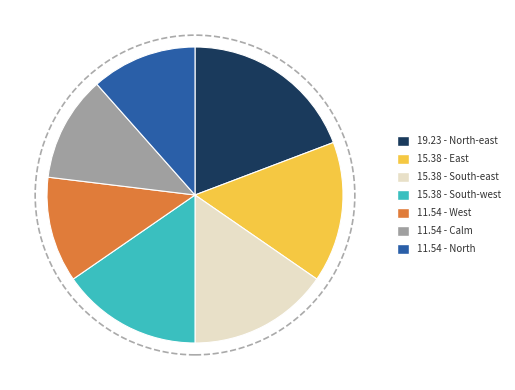

Does any single category account for the majority?

No